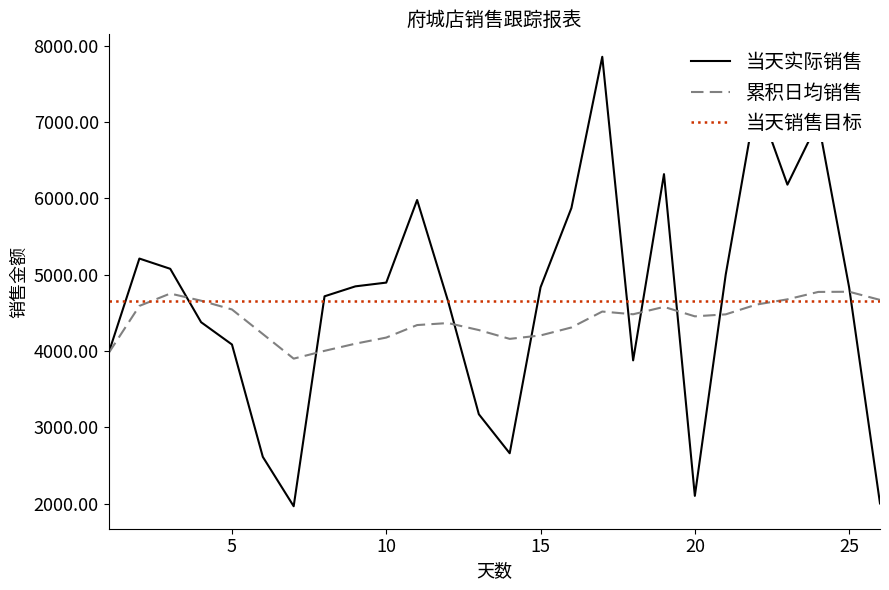

What is the lowest value of the 当天实际销售 series?

1964.8